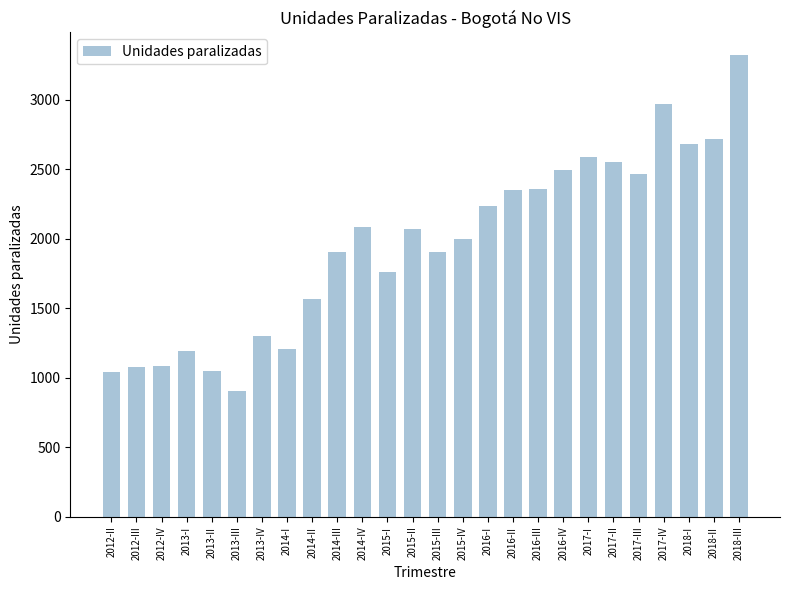

Which has a higher value, 2013-IV or 2014-I?

2013-IV